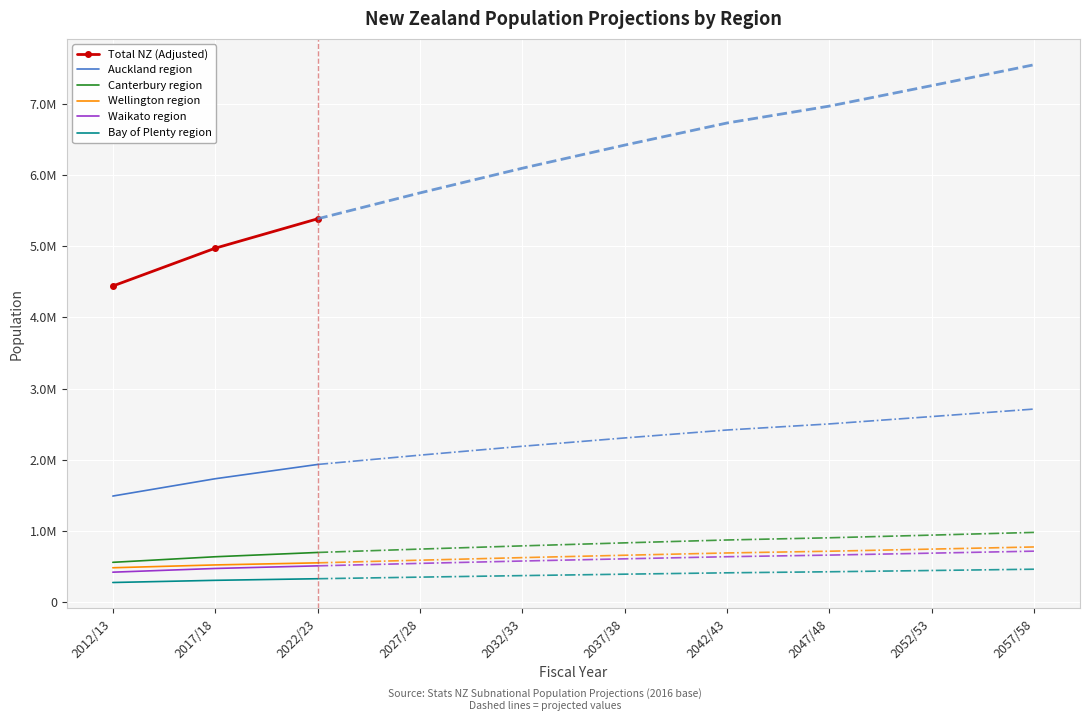

Reading left to right, extract all data points from this chart.

Total NZ (Adjusted): 2012/13=4441600	2017/18=4972200	2022/23=5384500
Auckland region: 2012/13=1493200	2017/18=1736200	2022/23=1936500
Canterbury region: 2012/13=562900	2017/18=641100	2022/23=701300
Wellington region: 2012/13=486700	2017/18=526300	2022/23=555500
Waikato region: 2012/13=424600	2017/18=476600	2022/23=513400
Bay of Plenty region: 2012/13=279700	2017/18=310200	2022/23=332600